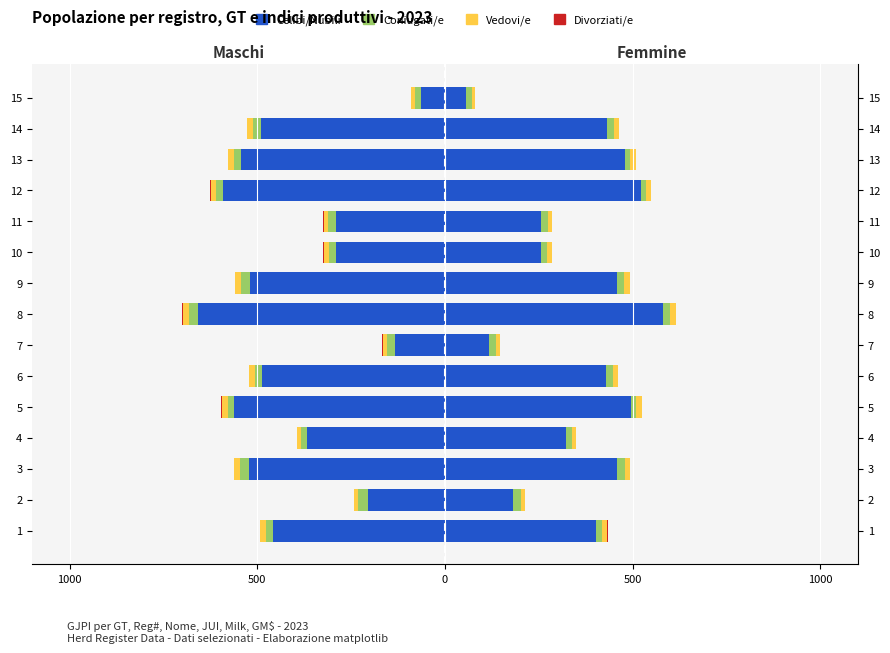

The value of Celibi/Nubili at 6 is -219.8. True or false?

False